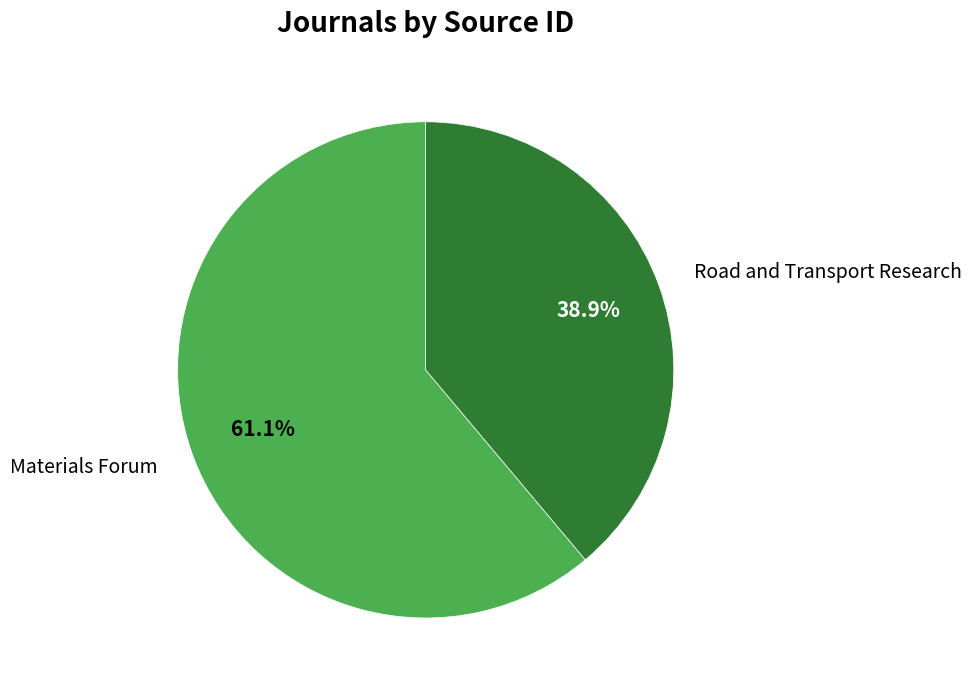

To the nearest percent, what is the average slice percentage?

50%